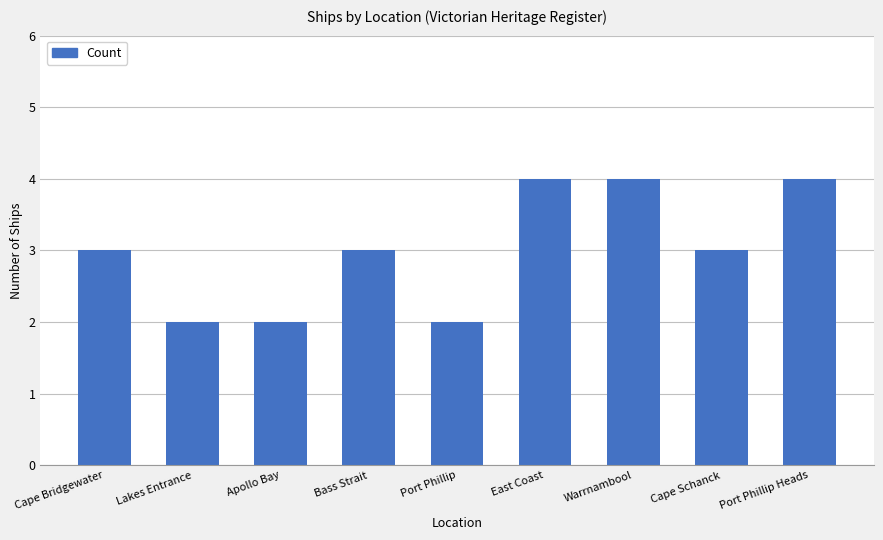

Count the number of data series in this chart.

1